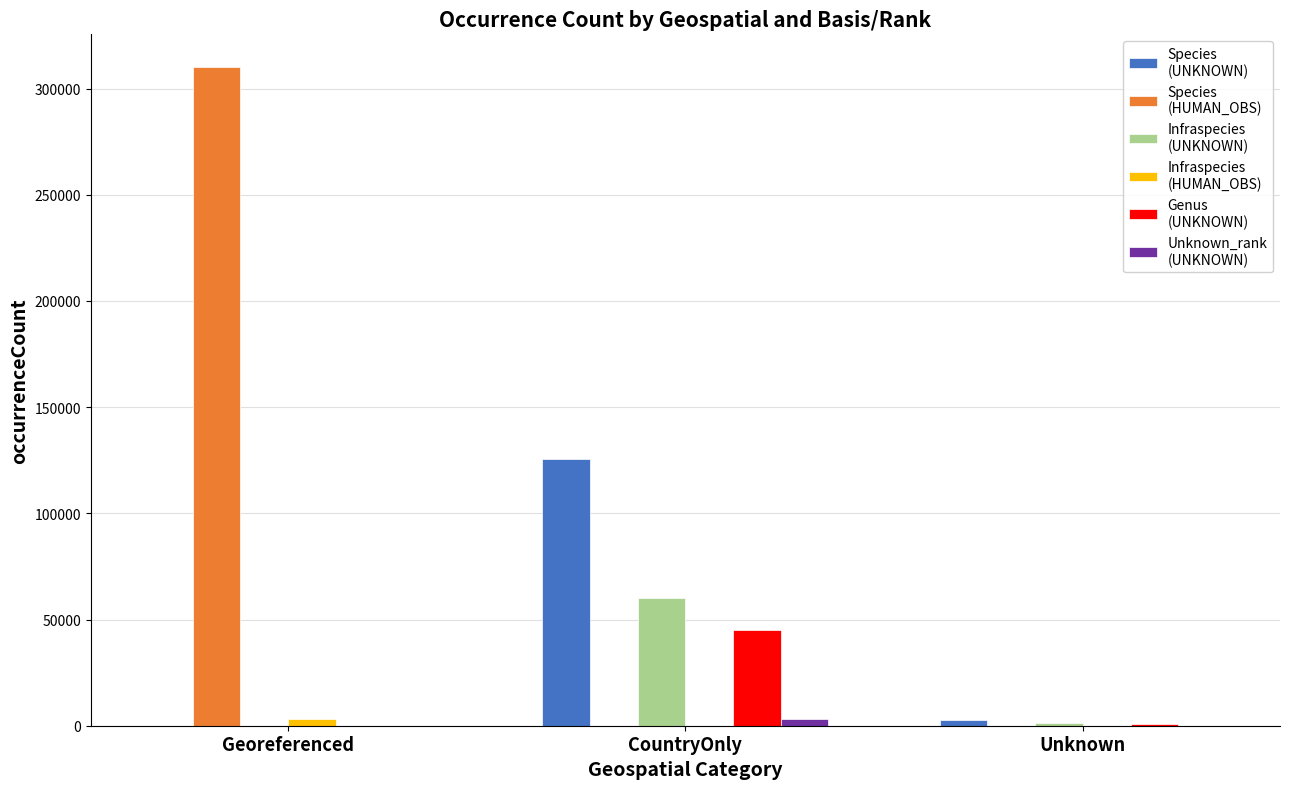

Which label corresponds to the largest value in the chart?

Georeferenced